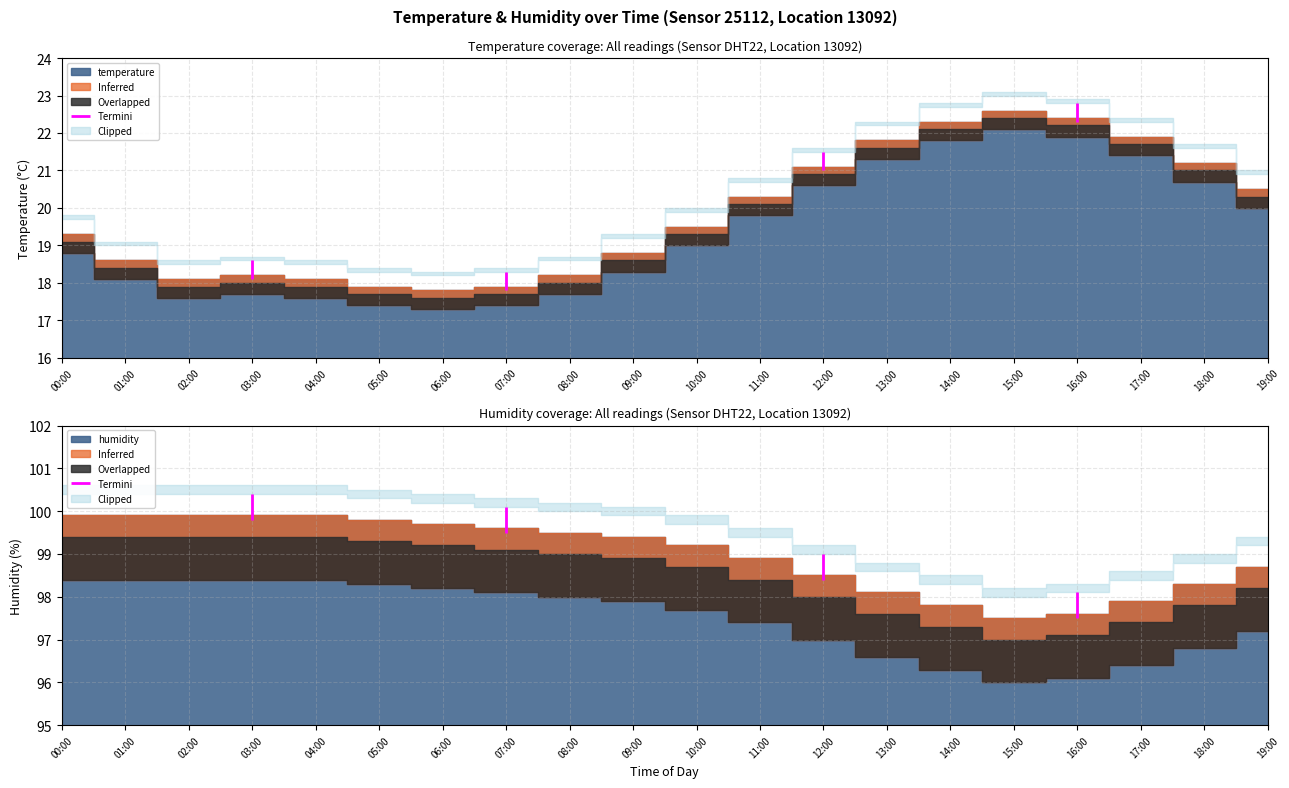

True or false: the data shows 100.4 at 03:00.

True